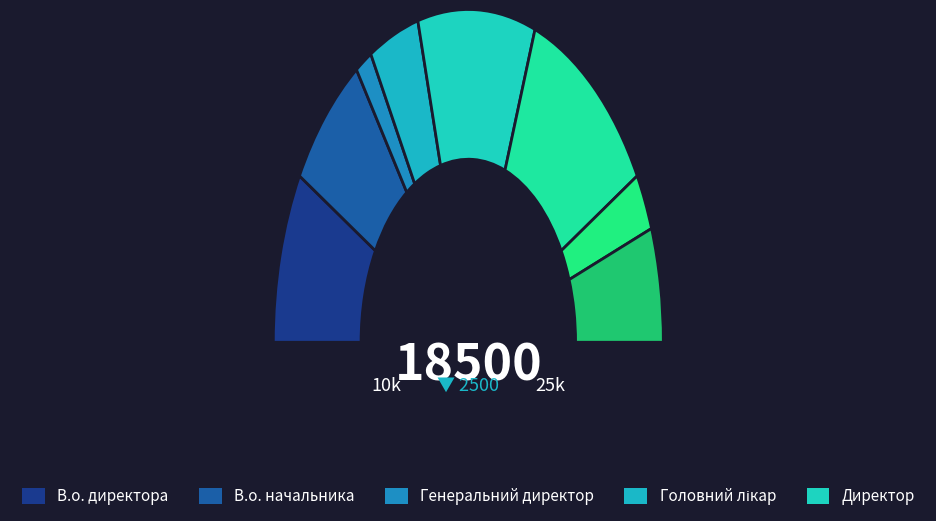

What percentage is NOT represented by Начальник?

94.4%